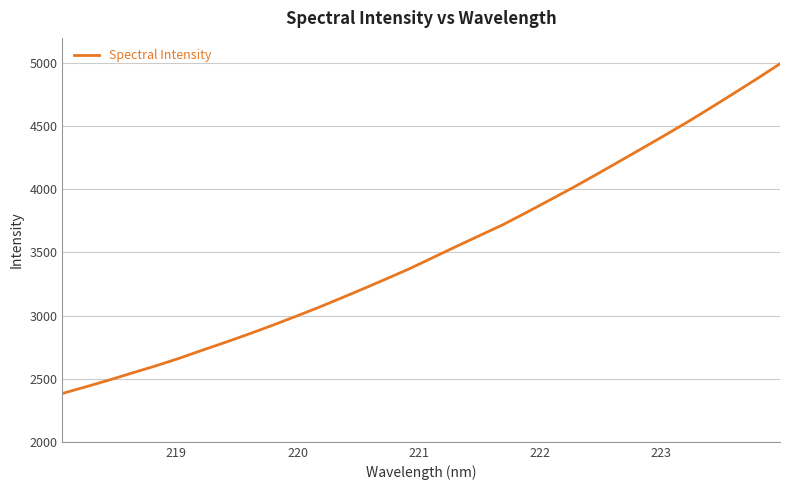

What is the minimum value shown in the chart?

2383.3